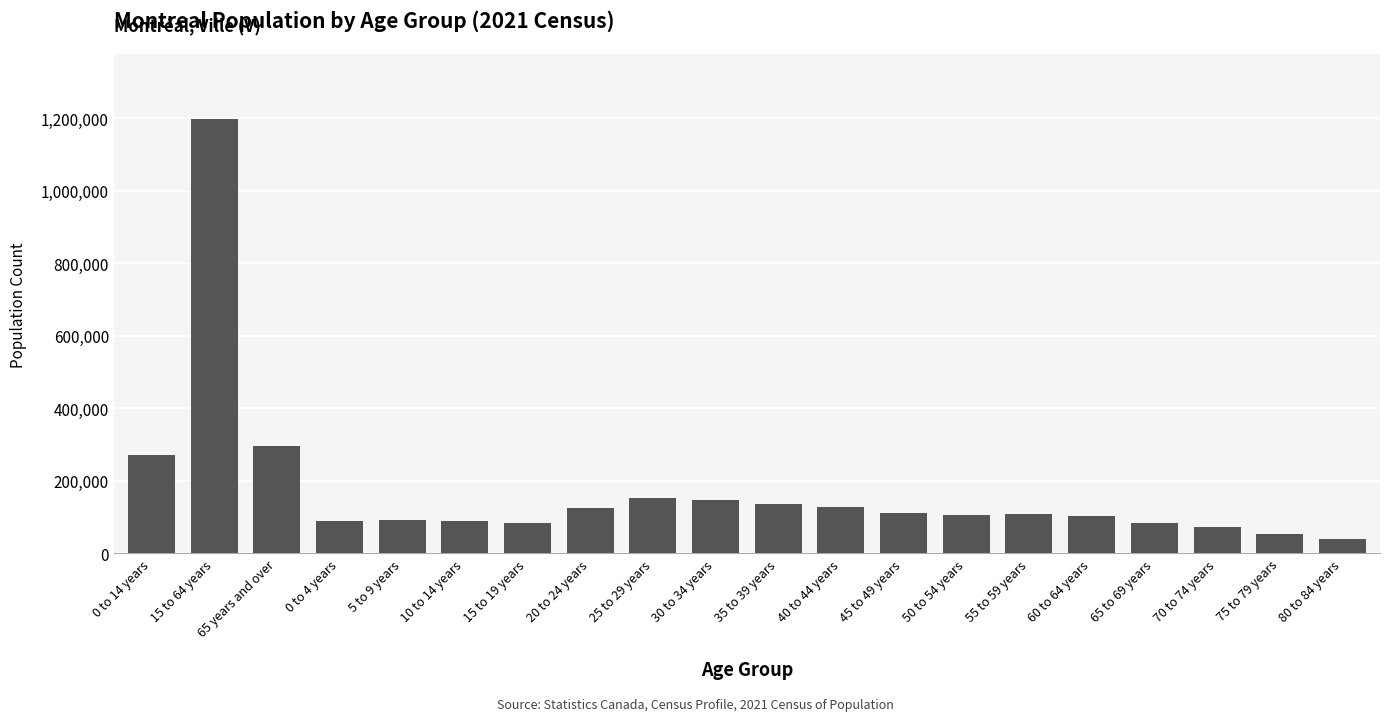

What is the difference between the maximum and second lowest values?

1144325